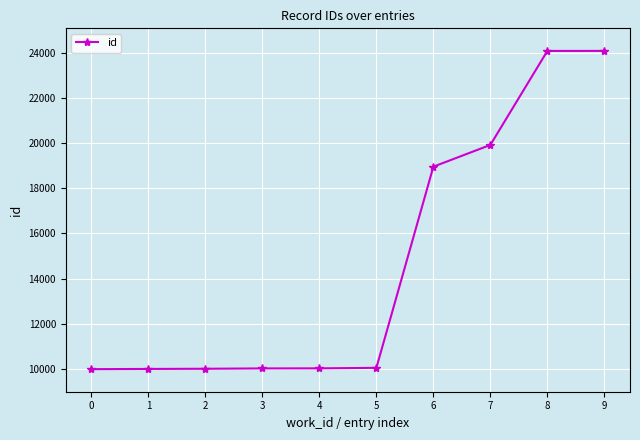

What is the smallest value displayed?

9982